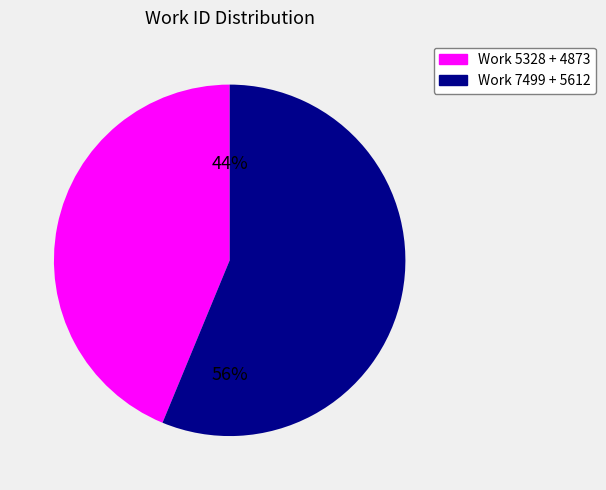

Between Work 5328 + 4873 and Work 7499 + 5612, which is larger?

Work 7499 + 5612